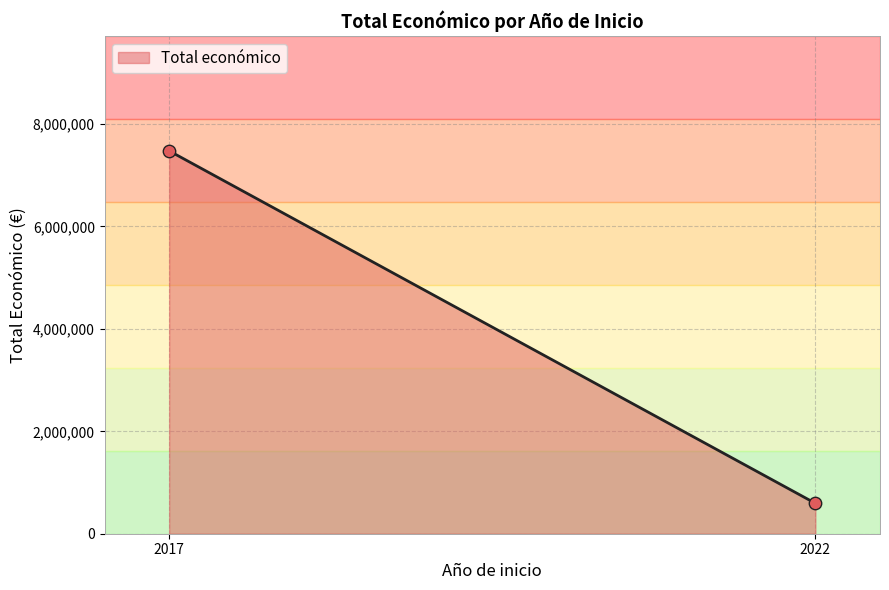

What is the range of Y values (max minus min)?

6882991